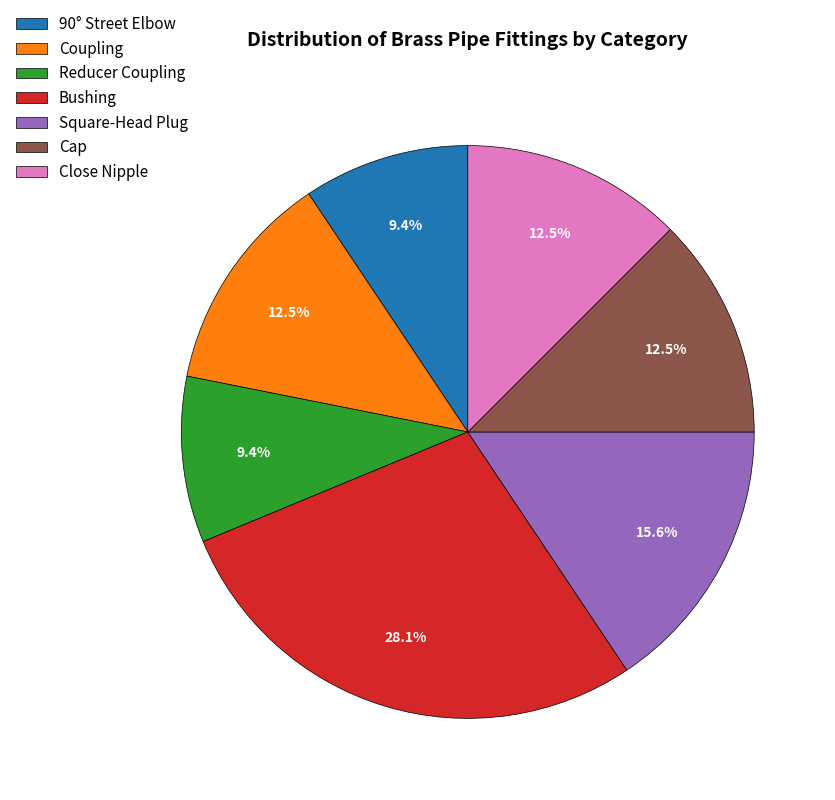

The Bushing slice represents 15% of the pie. True or false?

False